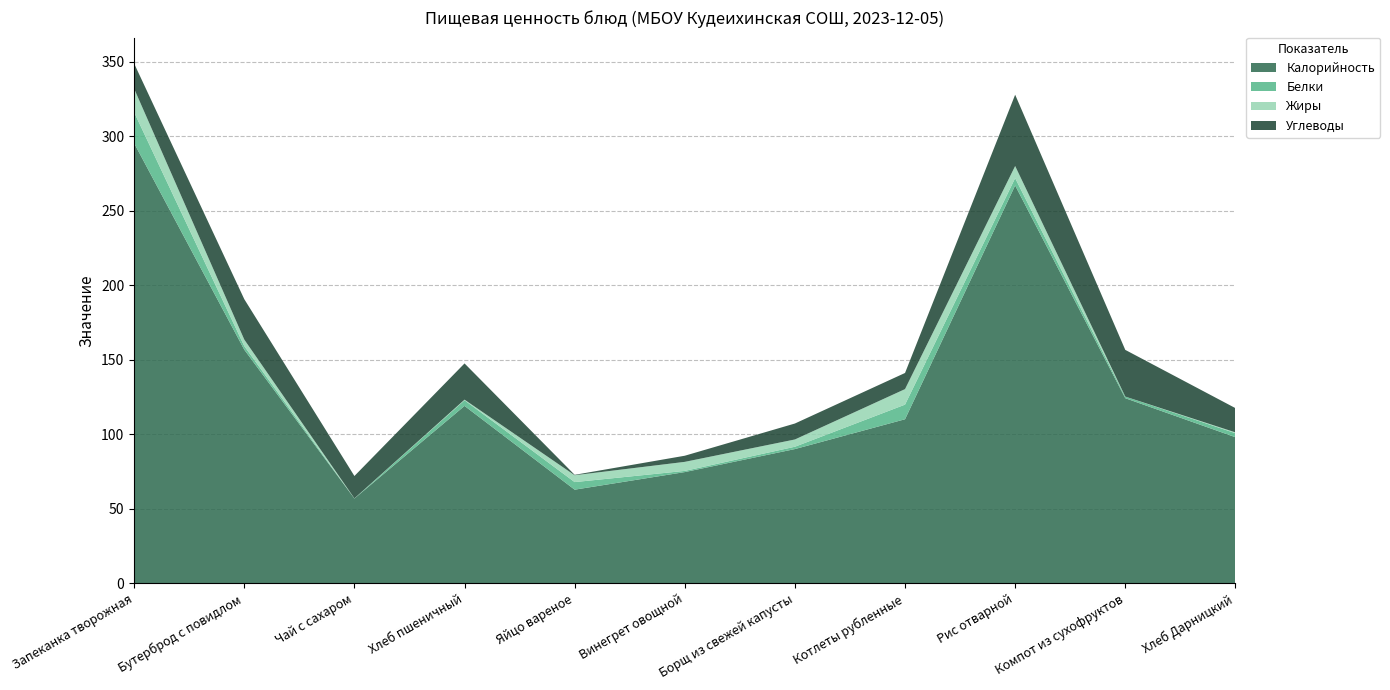

Reading right to left, extract all data points from this chart.

Калорийность: Хлеб Дарницкий=98.0	Компот из сухофруктов=124.2	Рис отварной=266.9	Котлеты рубленные=110.0	Борщ из свежей капусты=90.0	Винегрет овощной=74.6	Яйцо вареное=62.8	Хлеб пшеничный=119.0	Чай с сахаром=56.9	Бутерброд с повидлом=156.7	Запеканка творожная=295.2
Белки: Хлеб Дарницкий=2.7	Компот из сухофруктов=1.1	Рис отварной=4.9	Котлеты рубленные=9.8	Борщ из свежей капусты=1.6	Винегрет овощной=0.8	Яйцо вареное=5.1	Хлеб пшеничный=3.8	Чай с сахаром=0.1	Бутерброд с повидлом=2.4	Запеканка творожная=20.7
Жиры: Хлеб Дарницкий=0.5	Компот из сухофруктов=0.0	Рис отварной=8.1	Котлеты рубленные=10.4	Борщ из свежей капусты=4.9	Винегрет овощной=6.1	Яйцо вареное=4.6	Хлеб пшеничный=0.4	Чай с сахаром=0.0	Бутерброд с повидлом=4.4	Запеканка творожная=15.8
Углеводы: Хлеб Дарницкий=16.3	Компот из сухофруктов=31.3	Рис отварной=47.8	Котлеты рубленные=10.8	Борщ из свежей капусты=10.7	Винегрет овощной=4.1	Яйцо вареное=0.3	Хлеб пшеничный=24.3	Чай с сахаром=15.0	Бутерброд с повидлом=27.1	Запеканка творожная=16.9